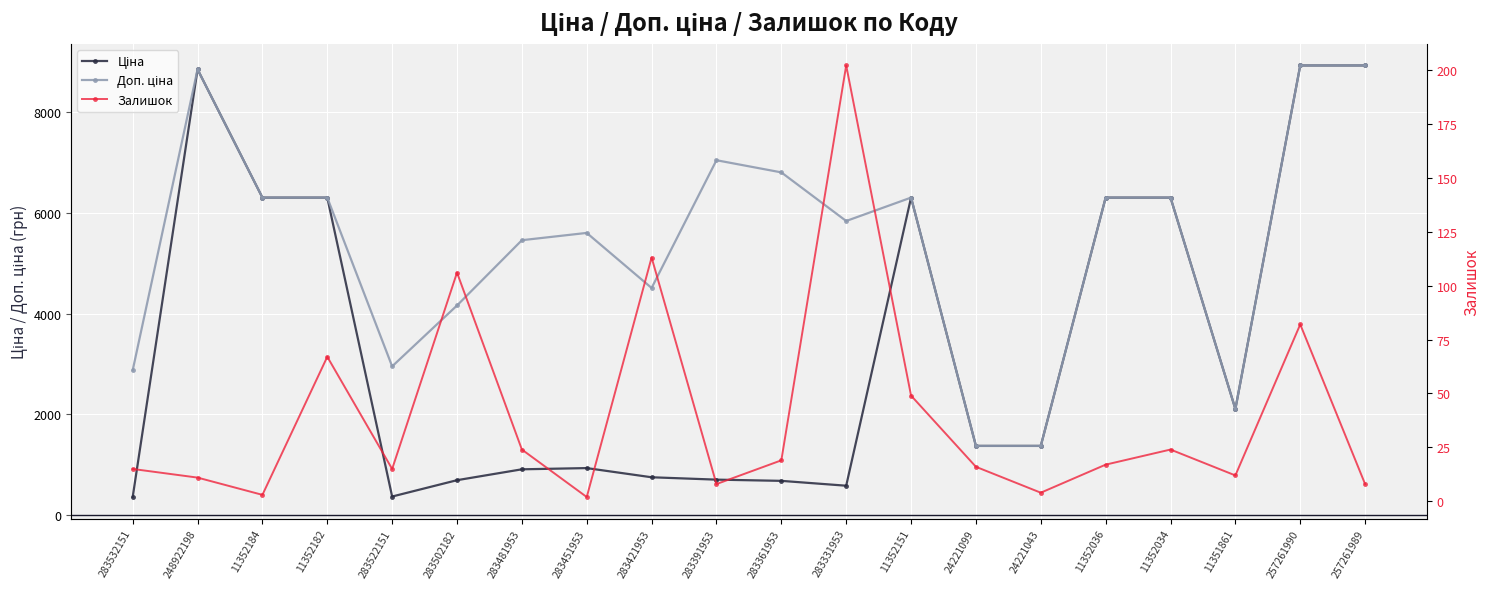

Is this an area chart (filled region under the line)?

No